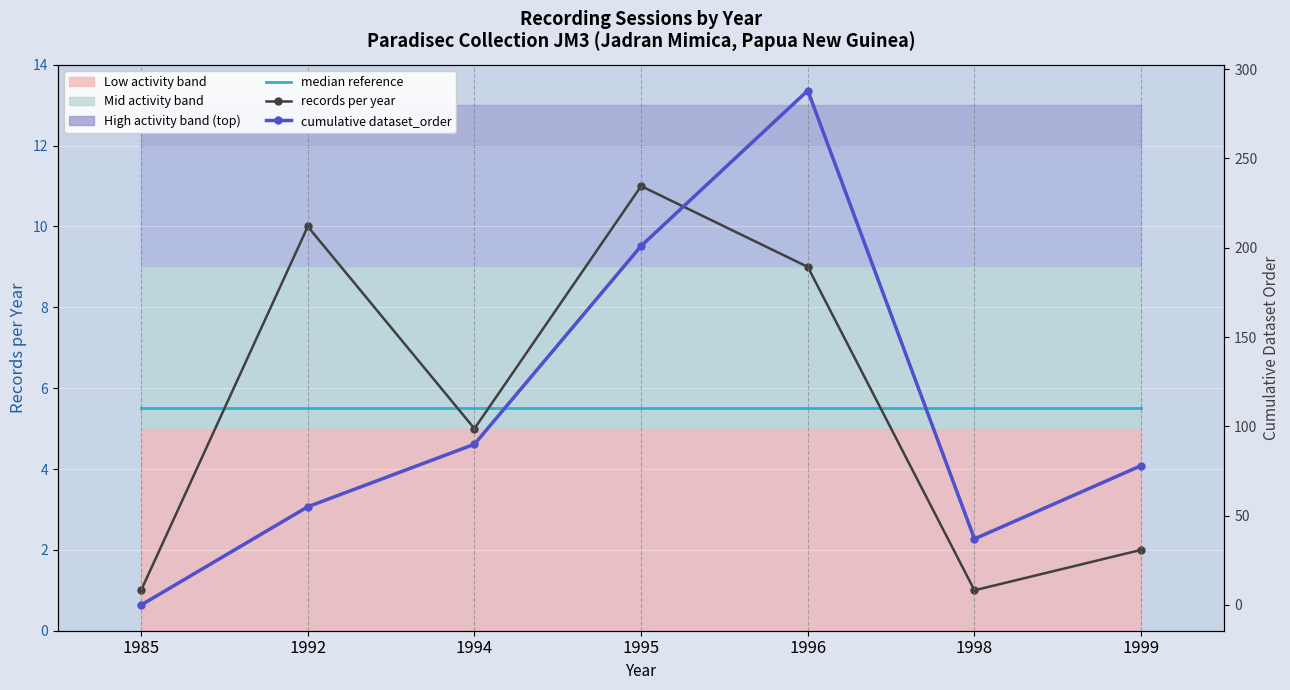

Which series has the widest spread of values?

cumulative dataset_order